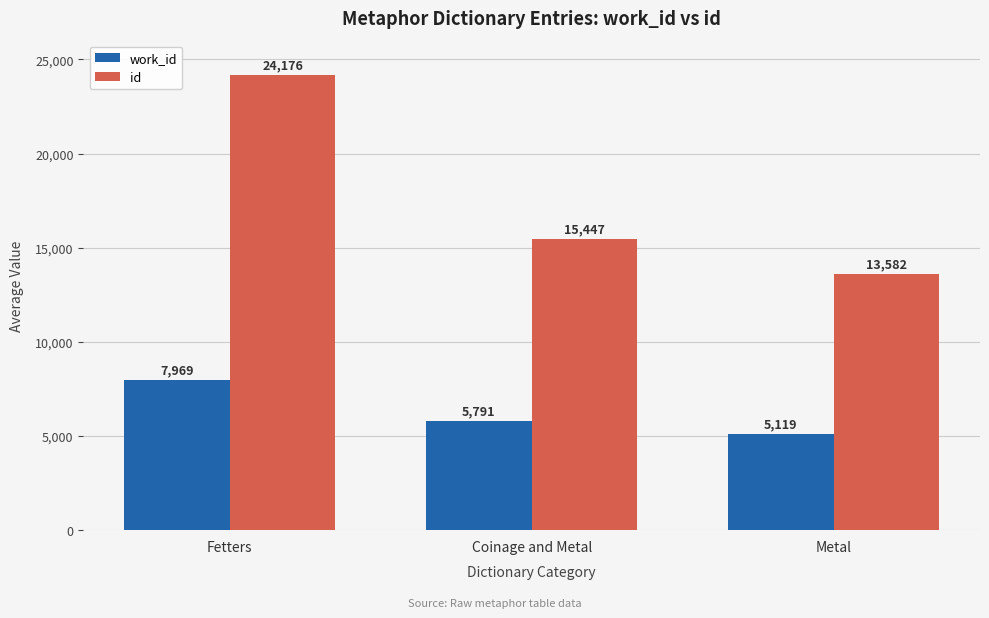

What is the label of the 2nd bar from the right?

Coinage and Metal